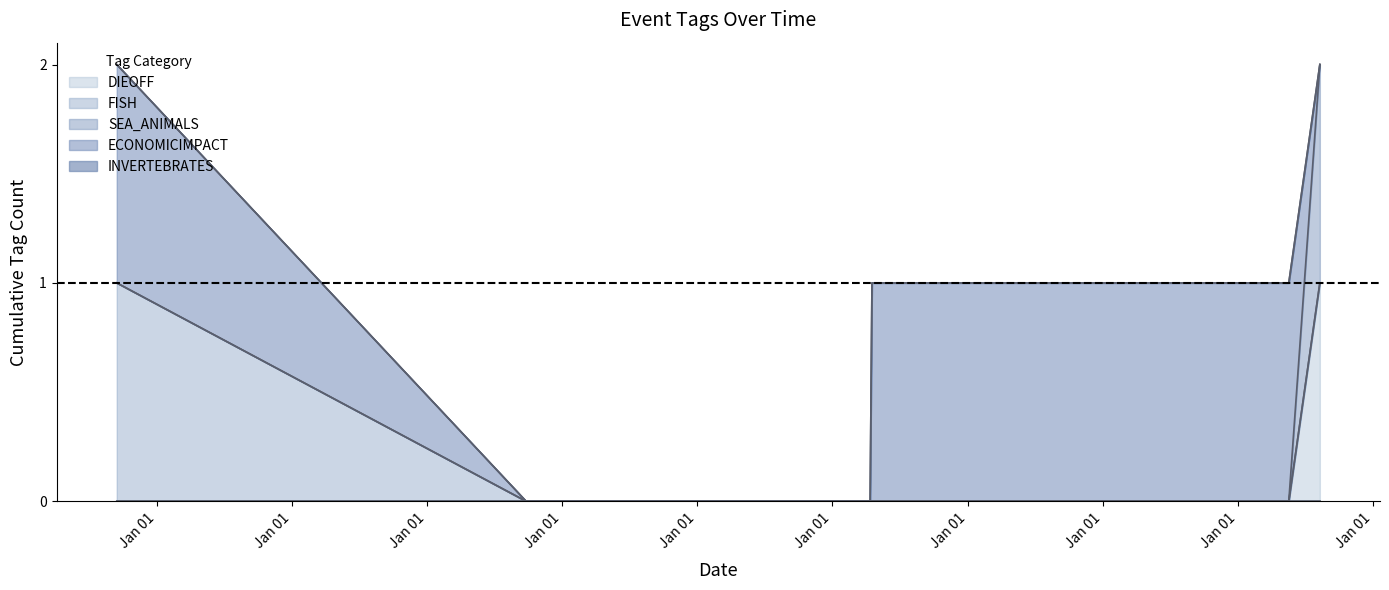

Rank the categories by DIEOFF value from highest to lowest.

2023-08-11, 2014-09-14, 2017-09-25, 2019-05-24, 2020-04-12, 2020-04-17, 2023-05-19